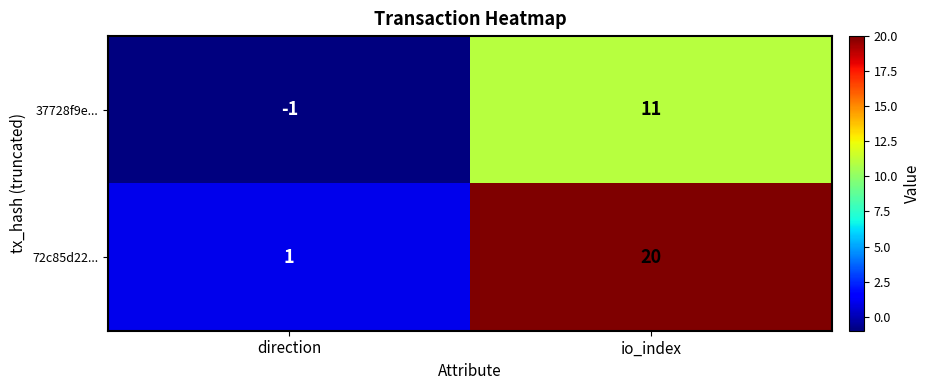

What is the smallest value displayed?

-1